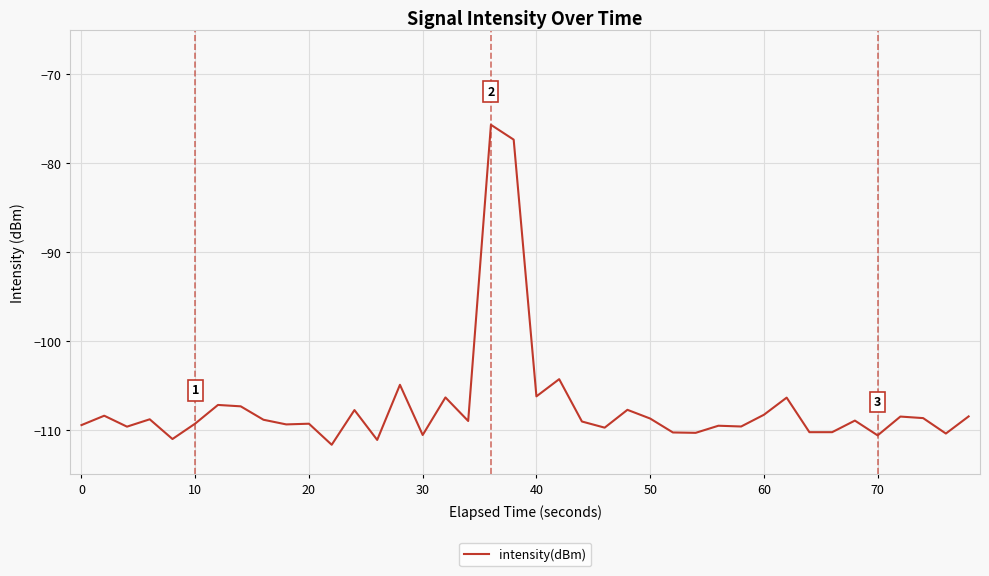

What is the difference between the maximum and minimum values?

36.0